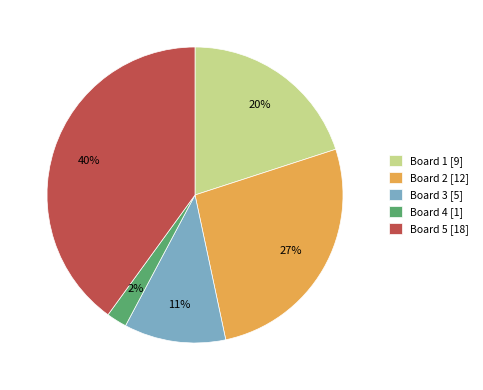

To the nearest percent, what is the combined percentage of Board 2 and Board 5?

67%